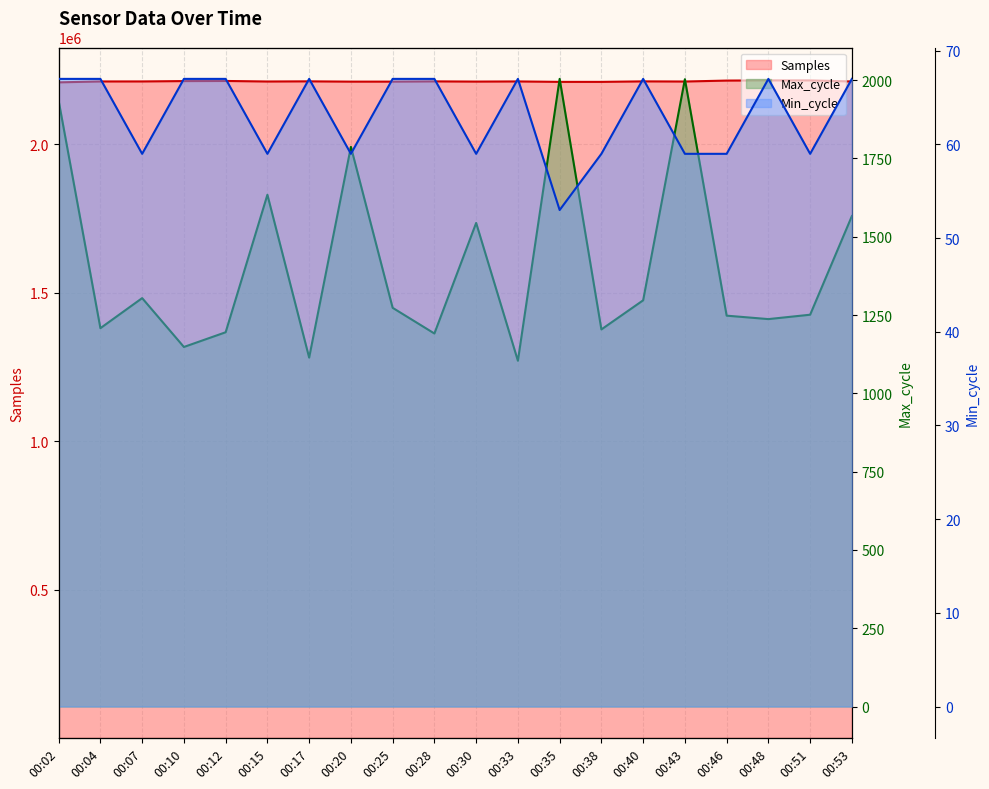

What is the highest value of the Min_cycle series?

67